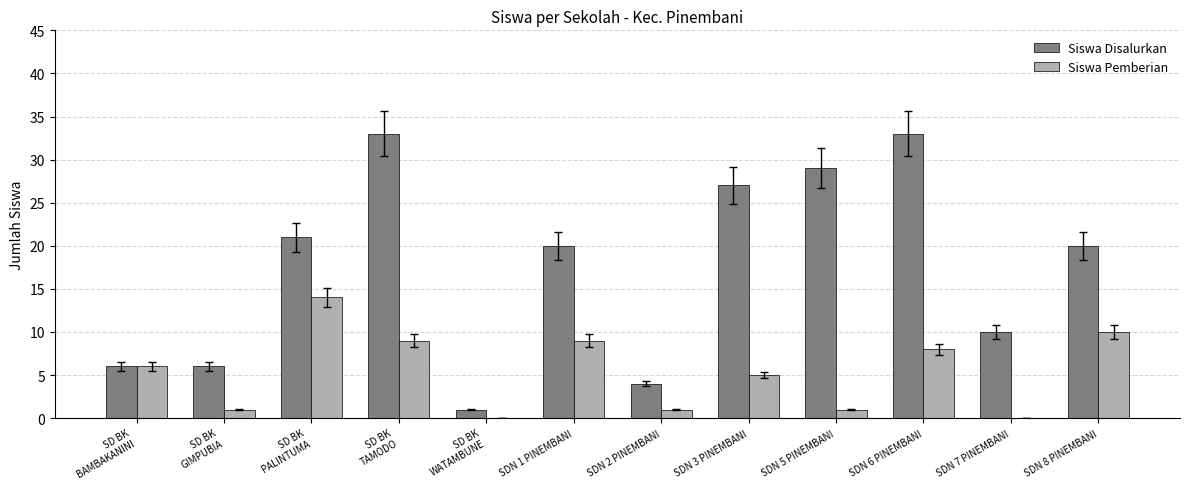

Count the number of categories in the chart.

12